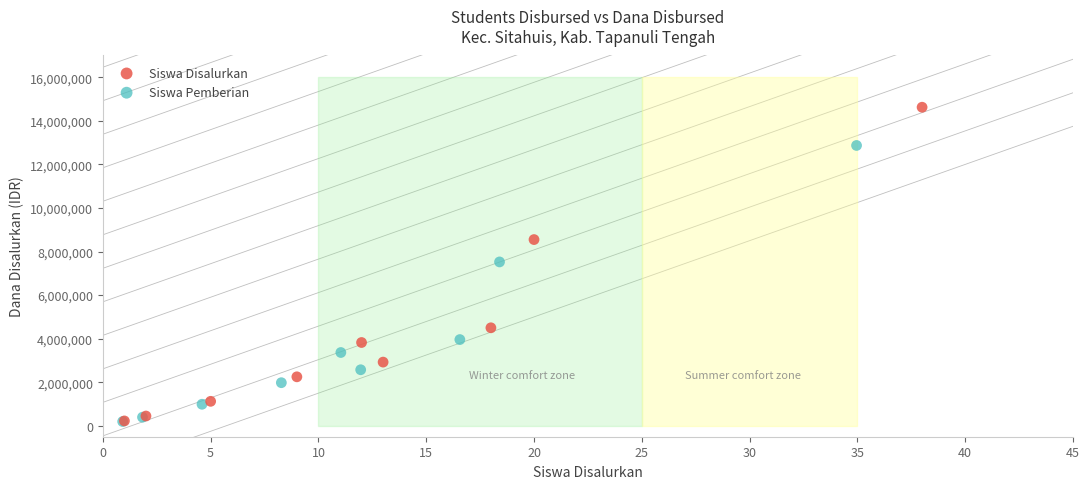

Which series reaches the maximum Y coordinate?

Siswa Disalurkan